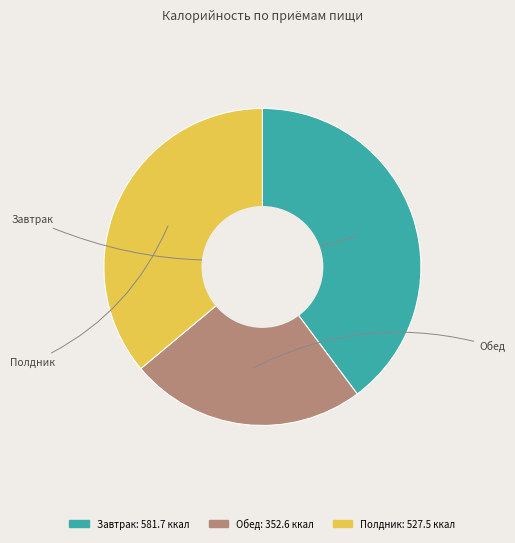

True or false: Обед accounts for 36% of the total.

False